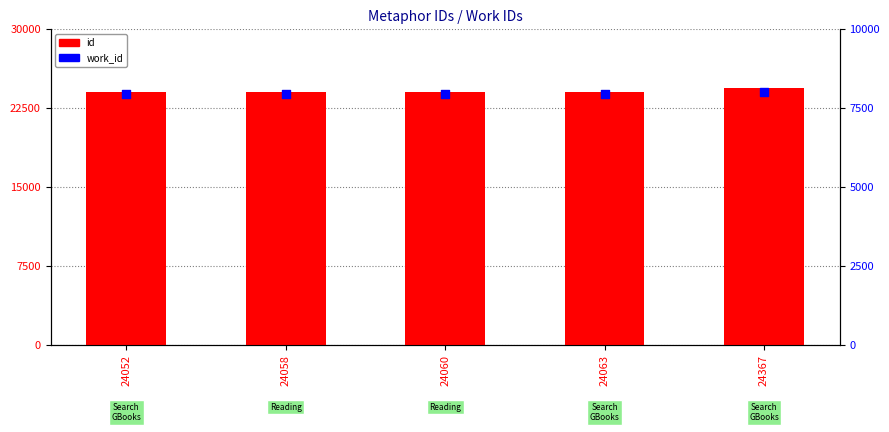

What are all the series names shown in the legend?

id, work_id